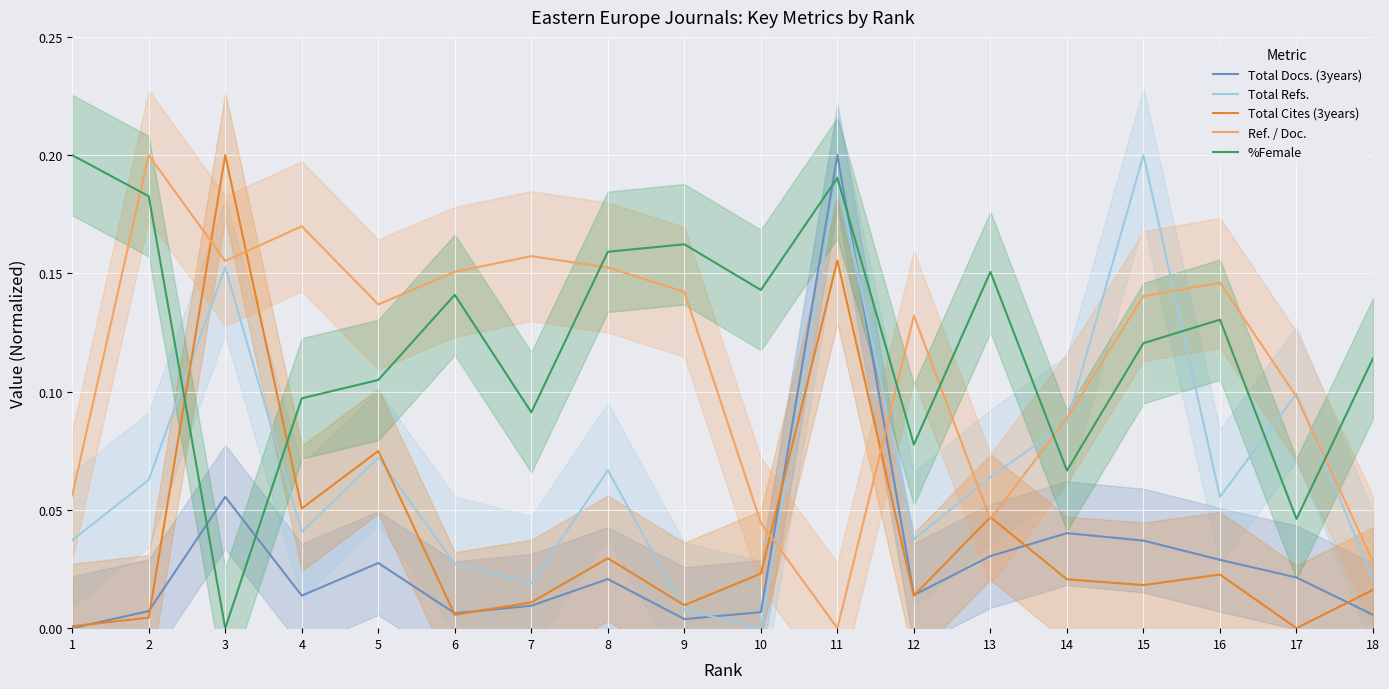

Which category has the lowest value in the Total Cites (3years) series?

17